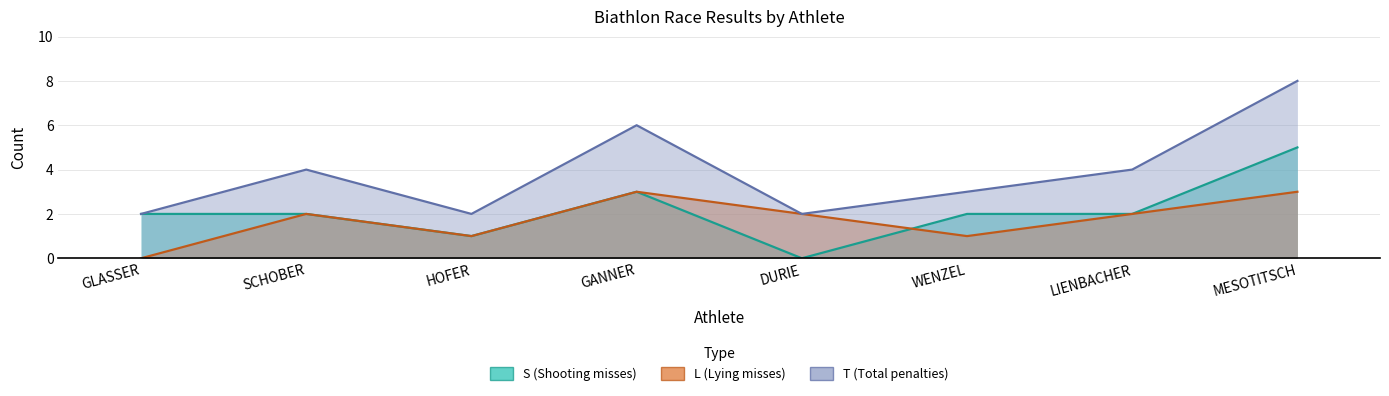

How many data points does each series have?

8